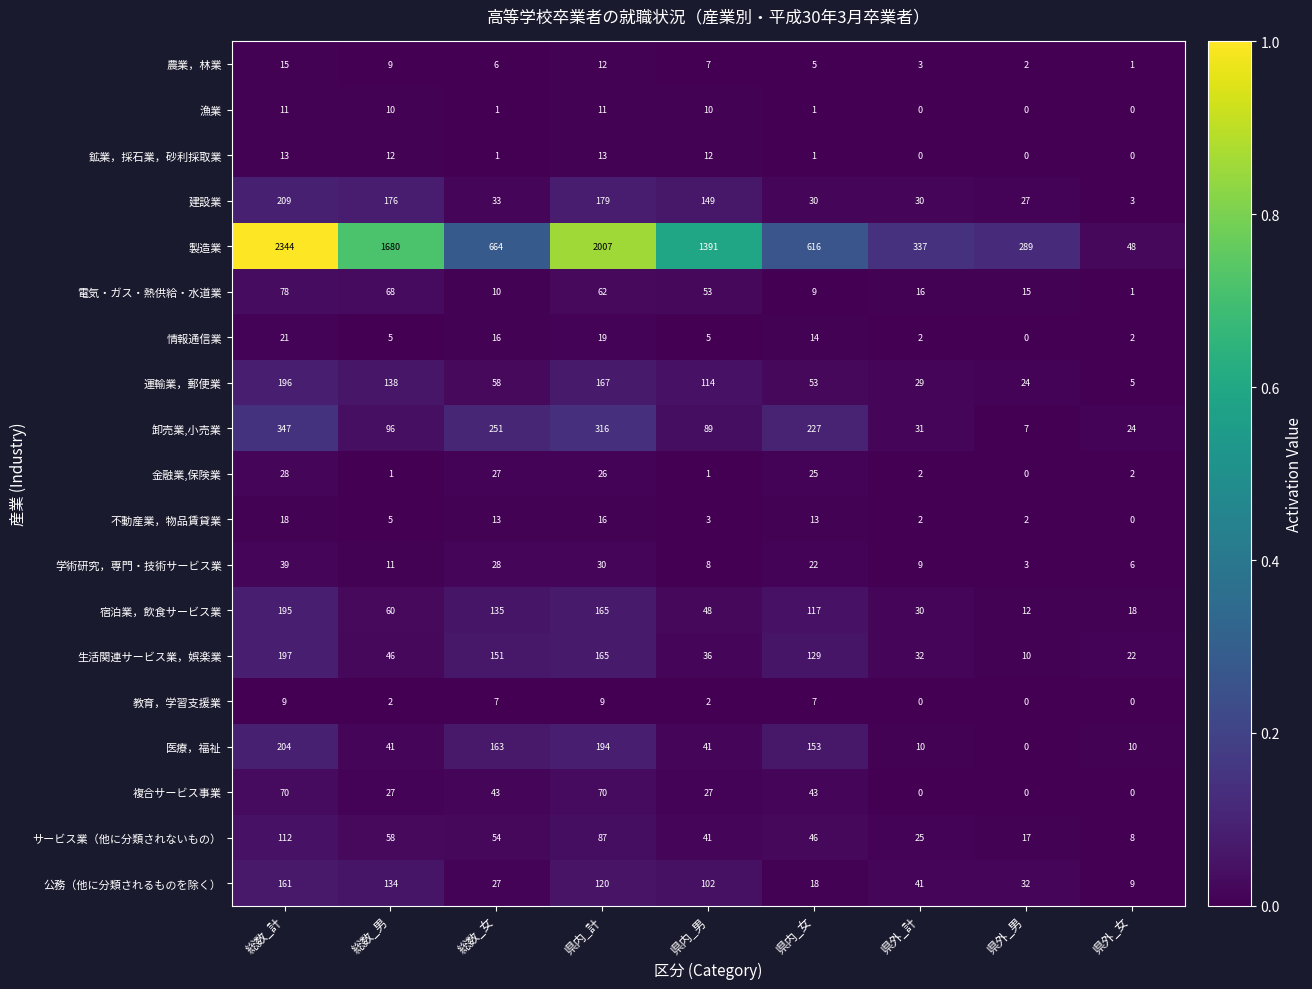

Which series has the largest total across all categories?

製造業